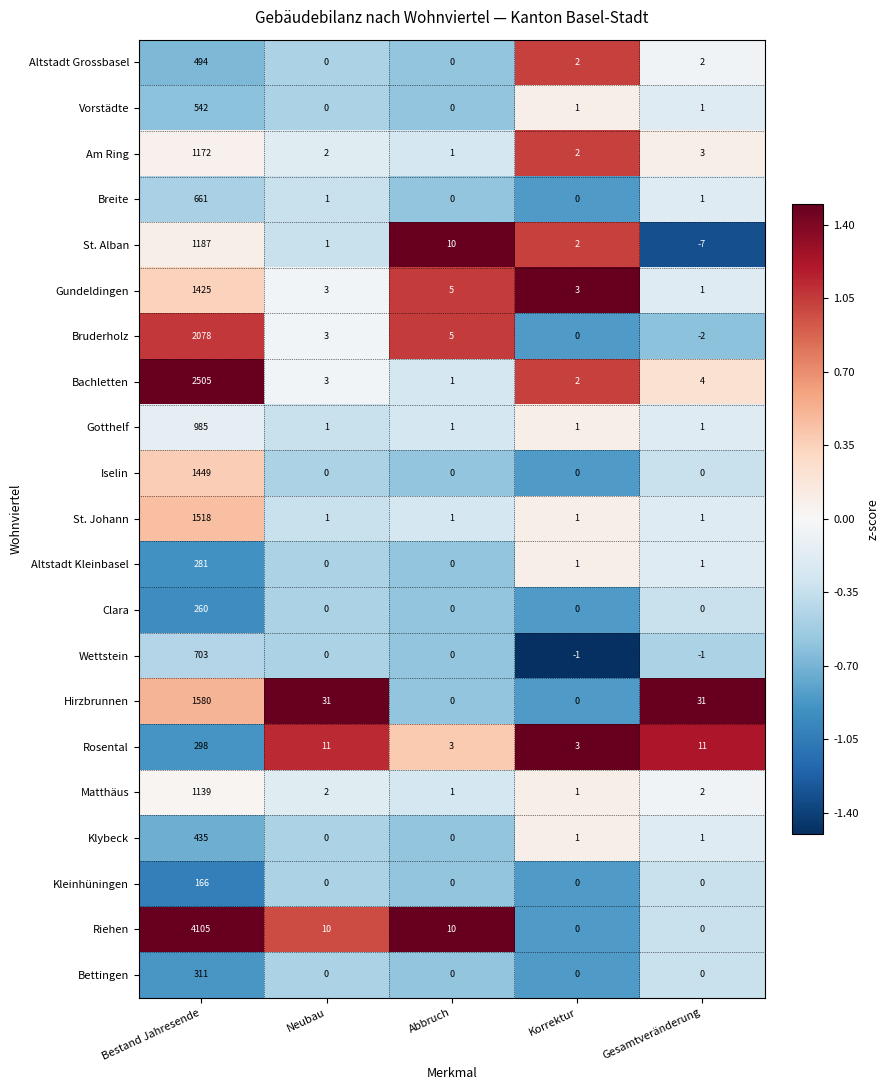

Where does the Vorstädte series first go above 1?

Bestand Jahresende